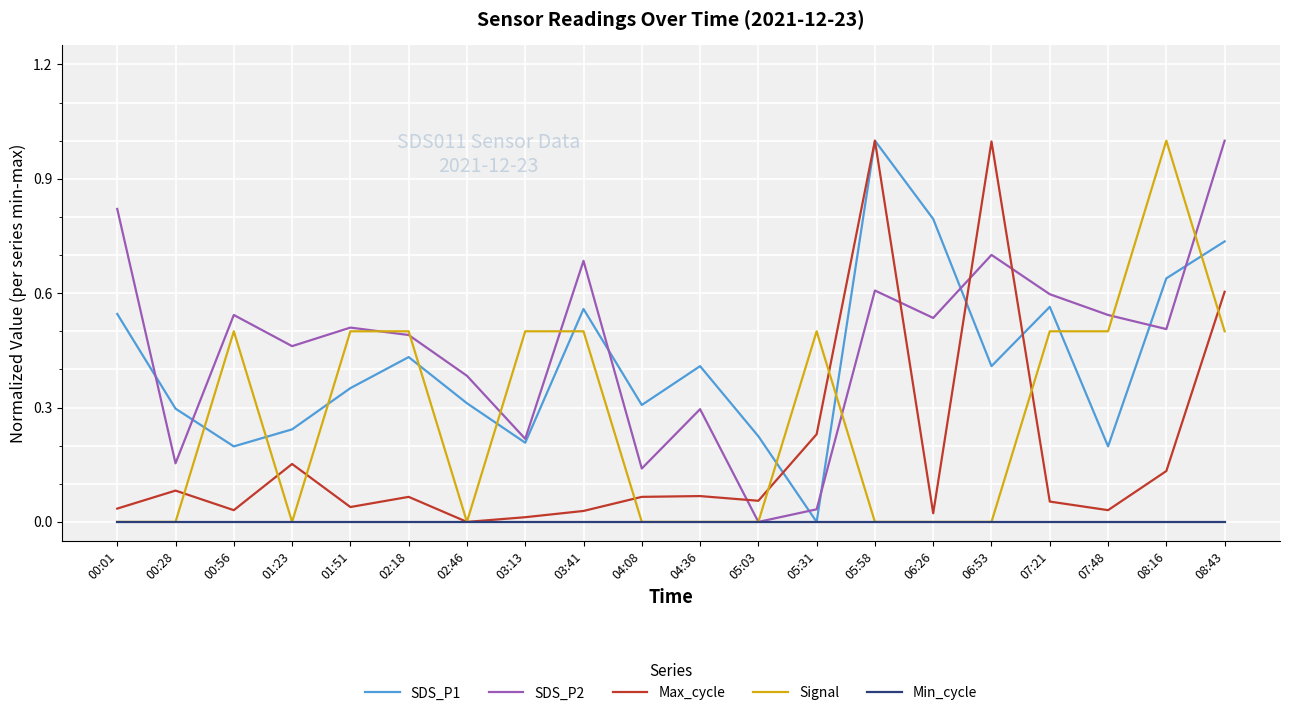

How many lines are shown in the chart?

5